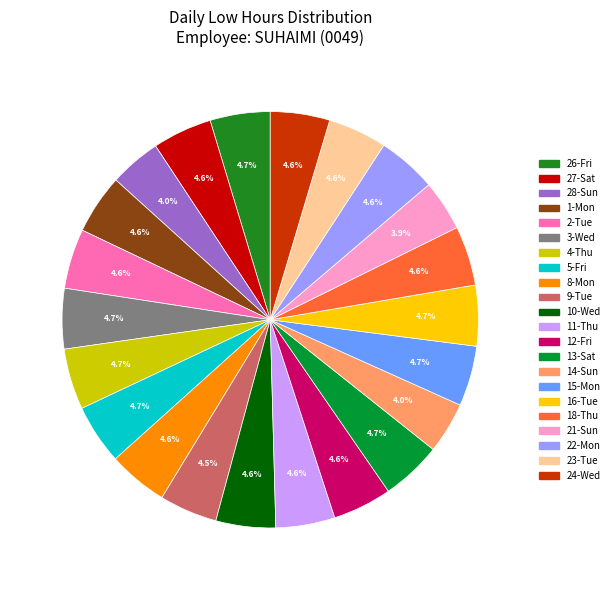

How many segments does this pie chart have?

22